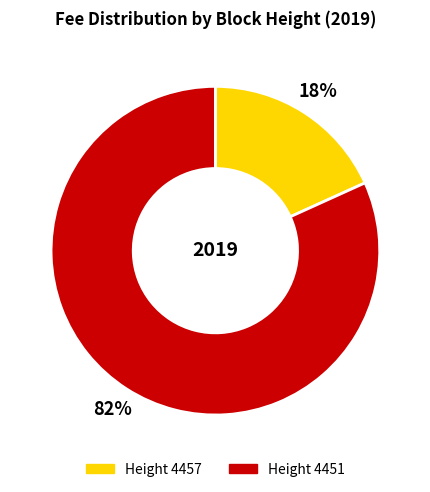

Does any single category account for the majority?

Yes